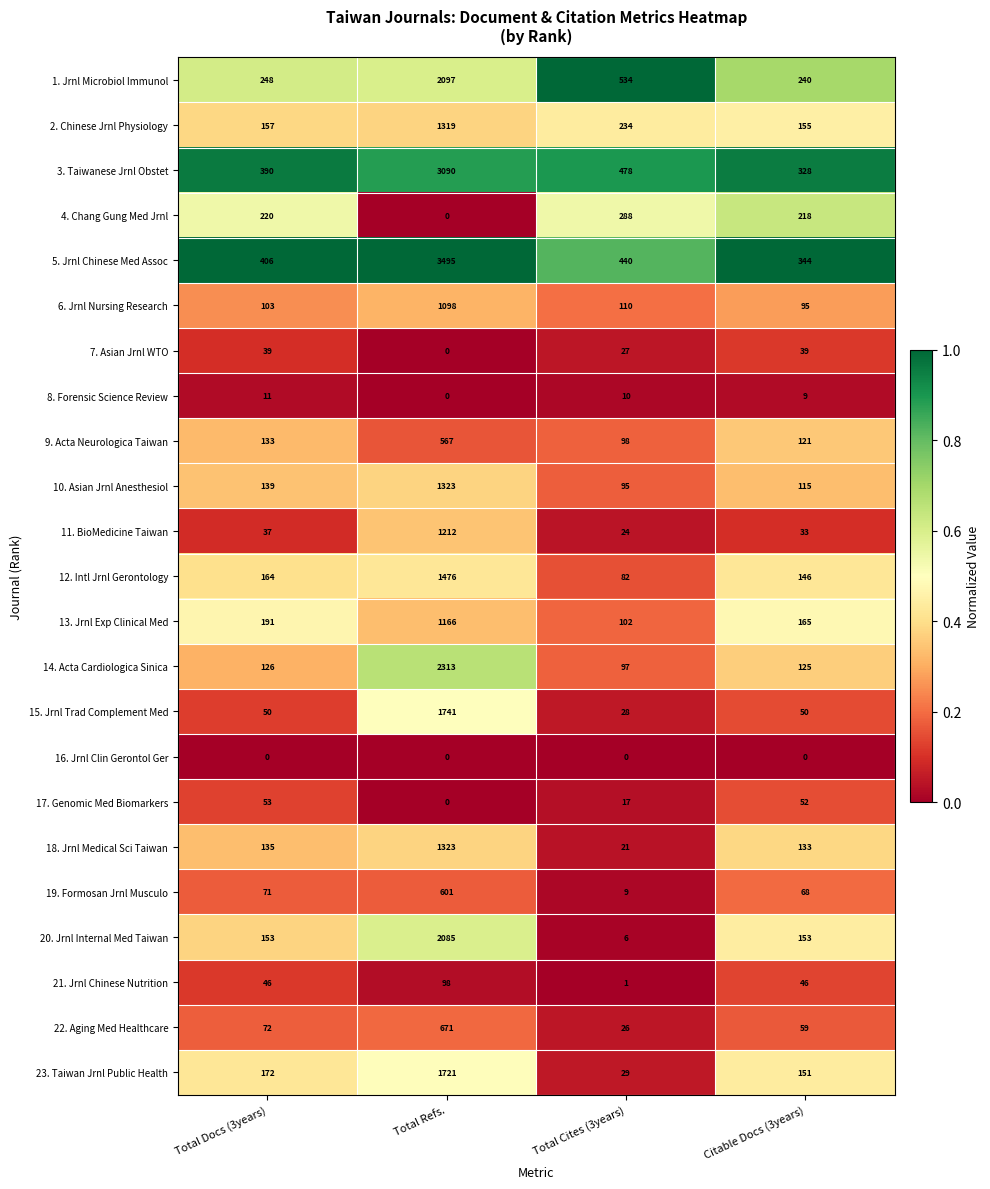

What is the sum of the 15. Jrnl Trad Complement Med values at Total Docs (3years) and Total Refs.?

1791